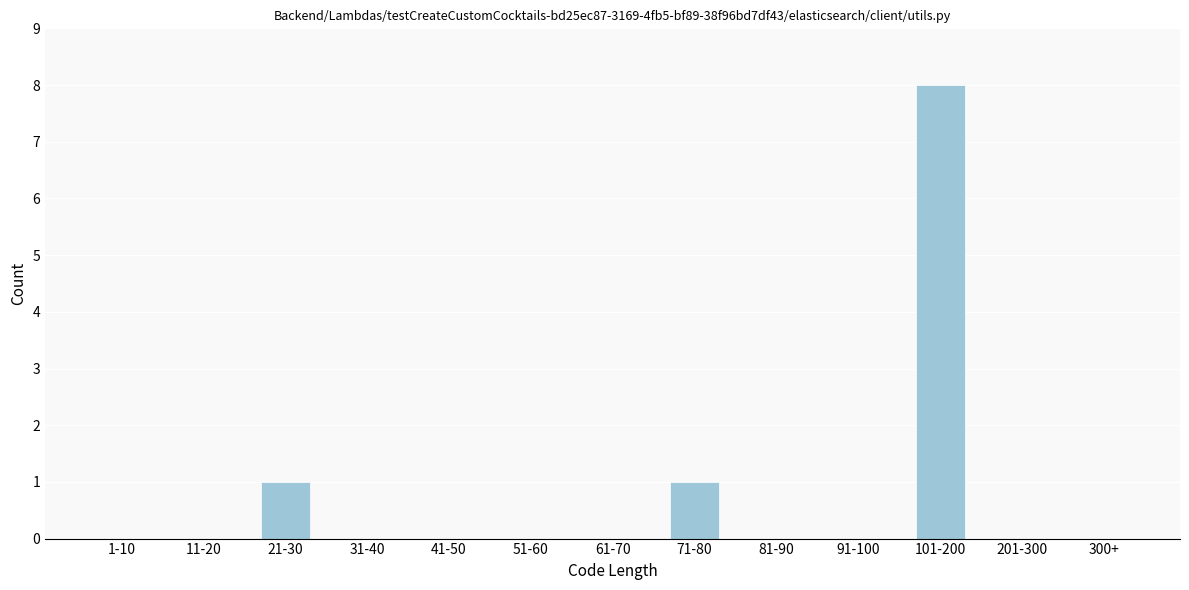

Reading right to left, list all the values displayed in this chart.

300+=0	201-300=0	101-200=8	91-100=0	81-90=0	71-80=1	61-70=0	51-60=0	41-50=0	31-40=0	21-30=1	11-20=0	1-10=0